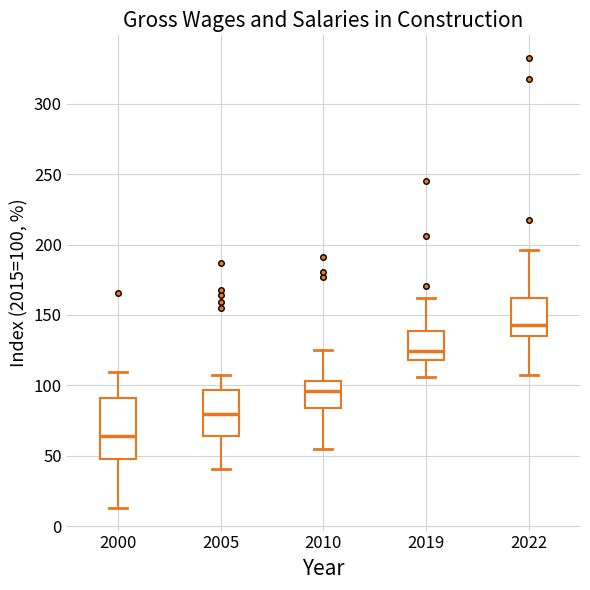

Where does the upper whisker of the box at x = 2005 end on the y-axis? The values are not printed on the chart, so give them approximately, as read against the axis.

110